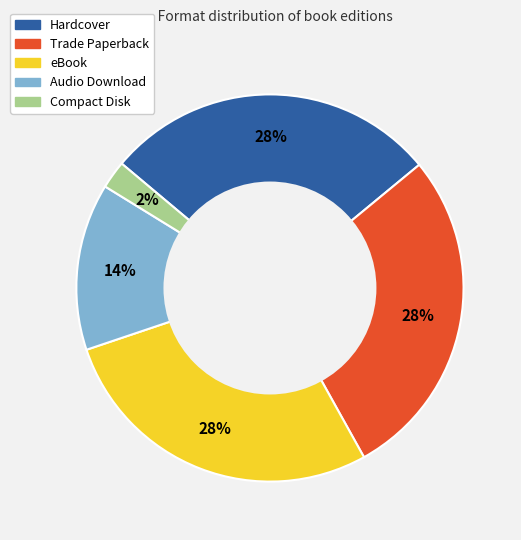

The Trade Paperback slice represents 37% of the pie. True or false?

False